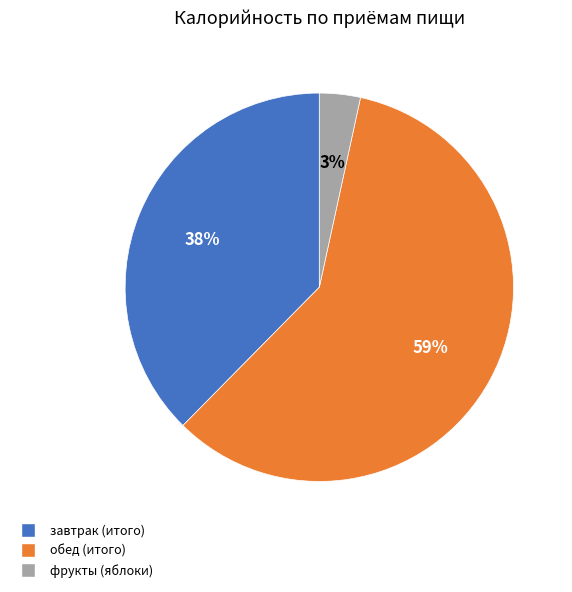

Which has a higher value, обед (итого) or фрукты (яблоки)?

обед (итого)